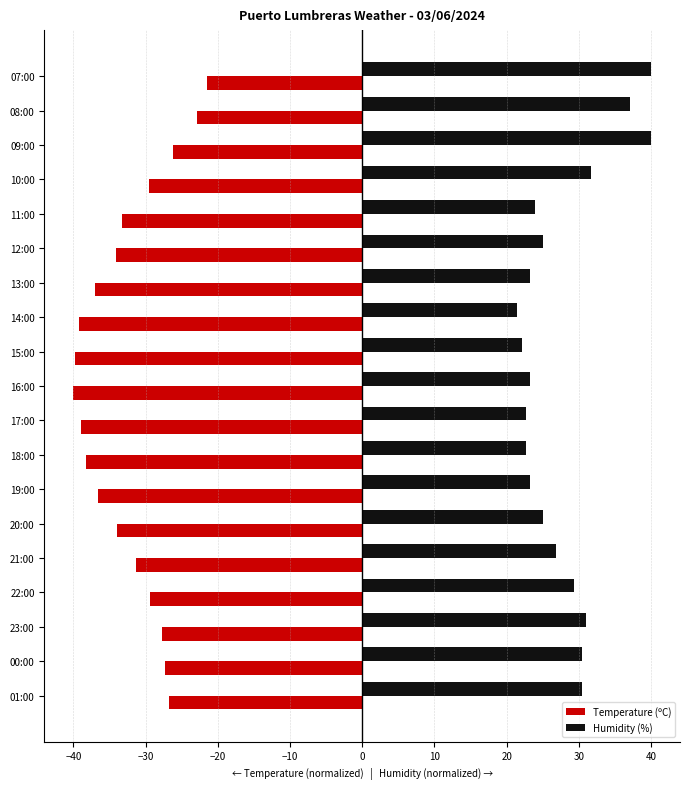

Which series has the largest total across all categories?

Humidity (%)